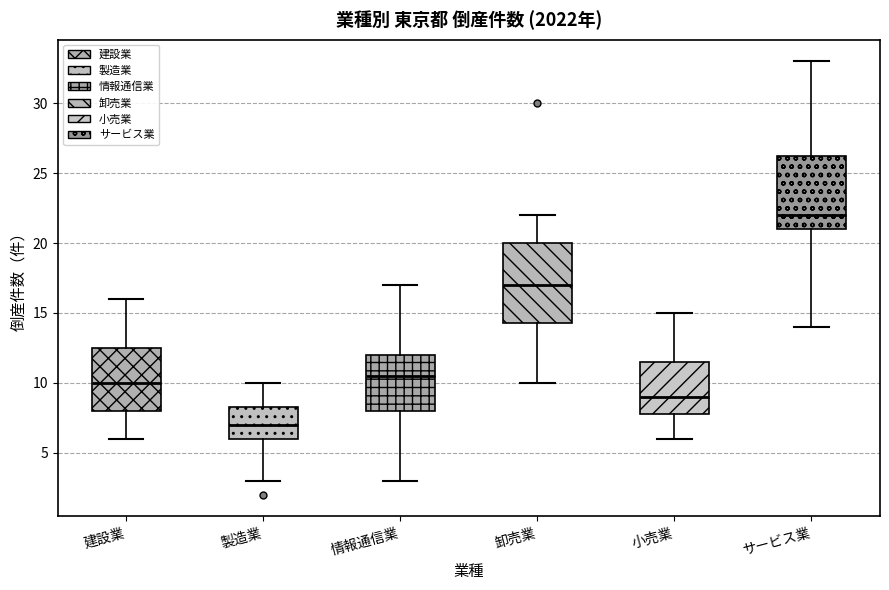

Where is the upper edge of the box for 製造業 on the y-axis? The values are not printed on the chart, so give them approximately, as read against the axis.

8.5